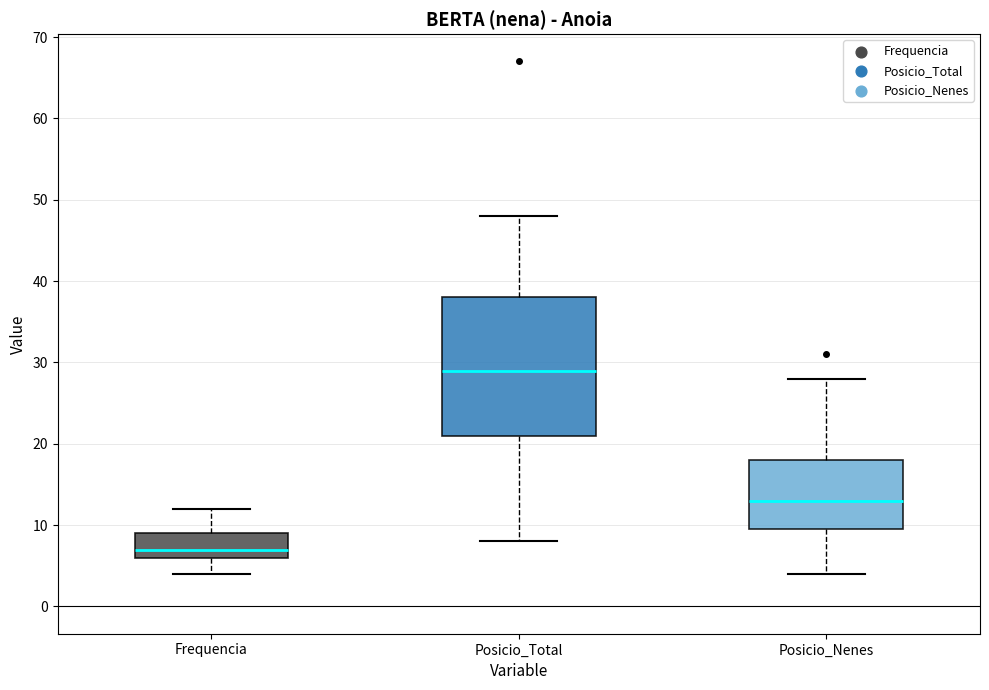

Which box is the tallest, from its lower edge to its upper edge?

Posicio_Total